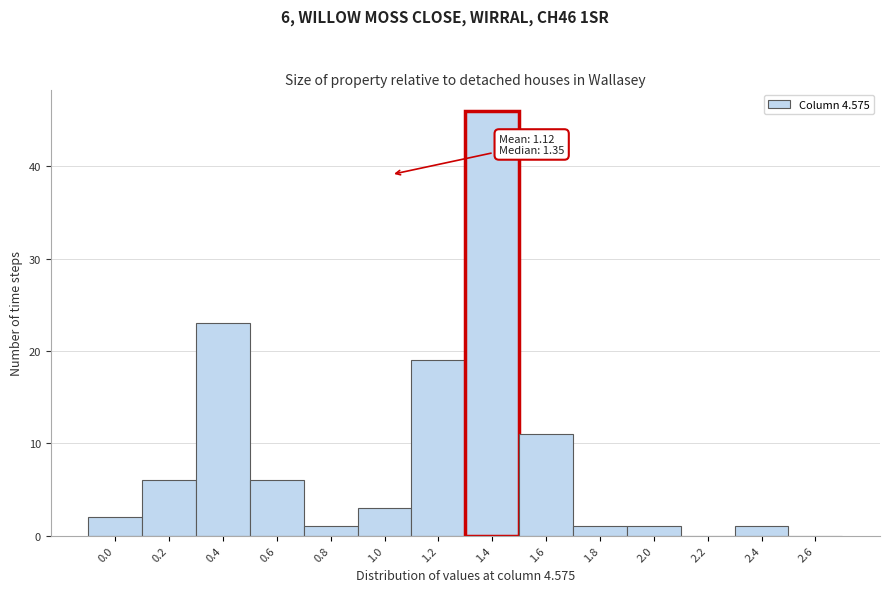

What is the ratio of the value at 0.0 to the value at 1.0?

0.7